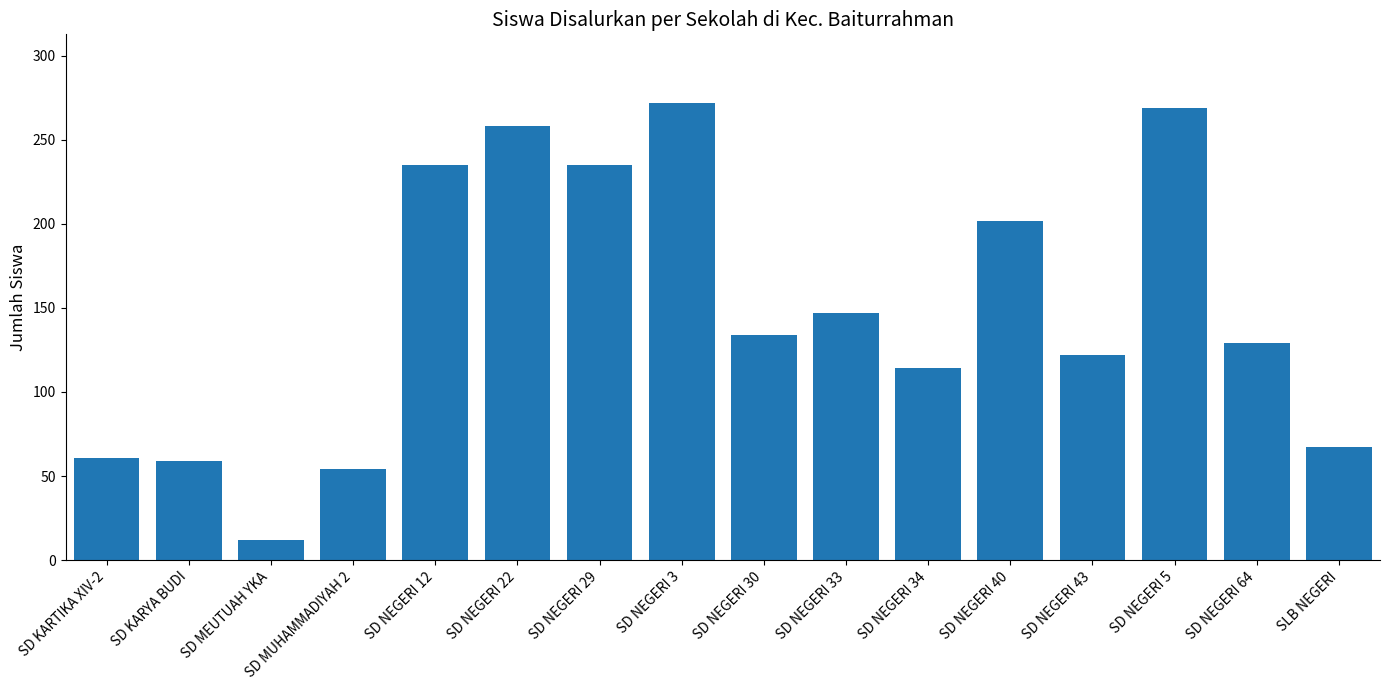

Which label corresponds to the largest value in the chart?

SD NEGERI 3